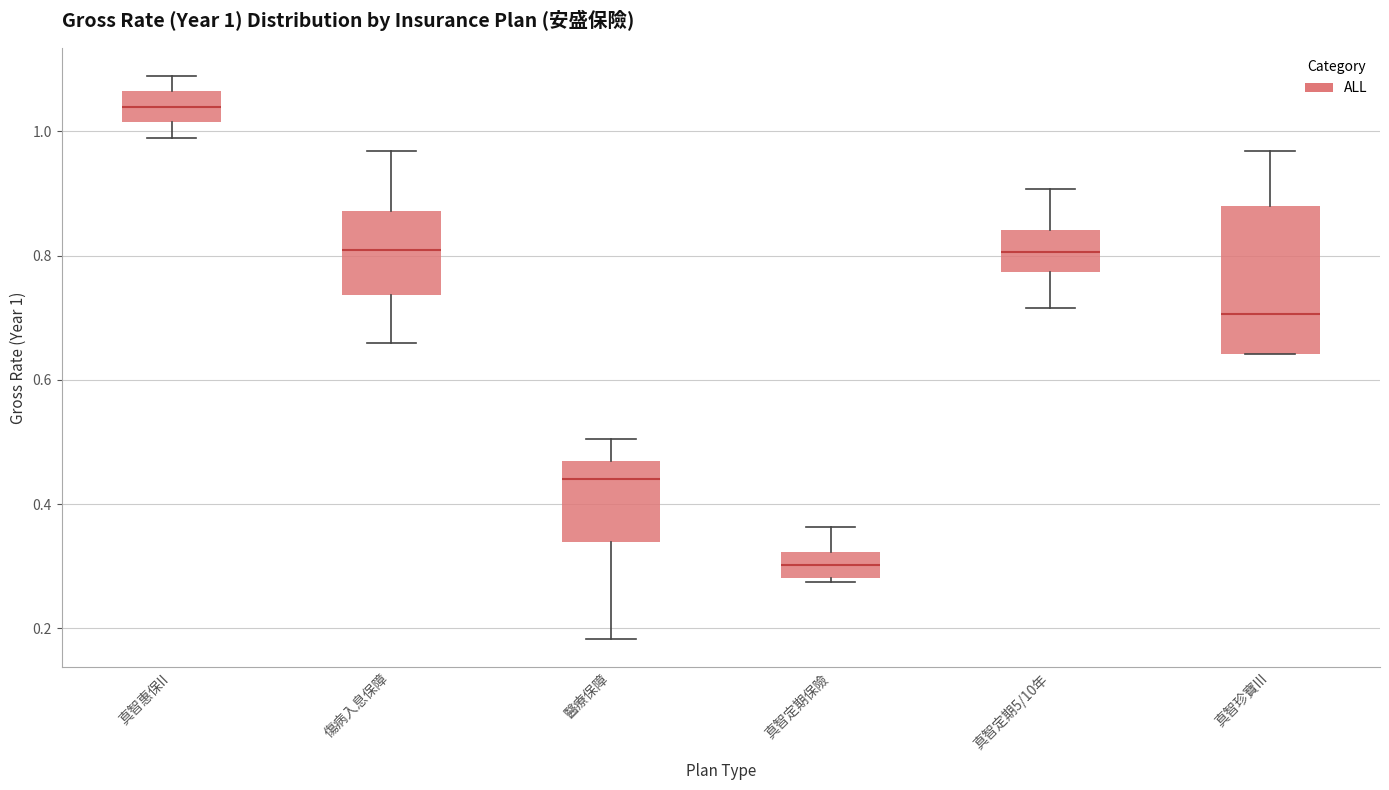

Which box has the highest median line?

真智惠保II